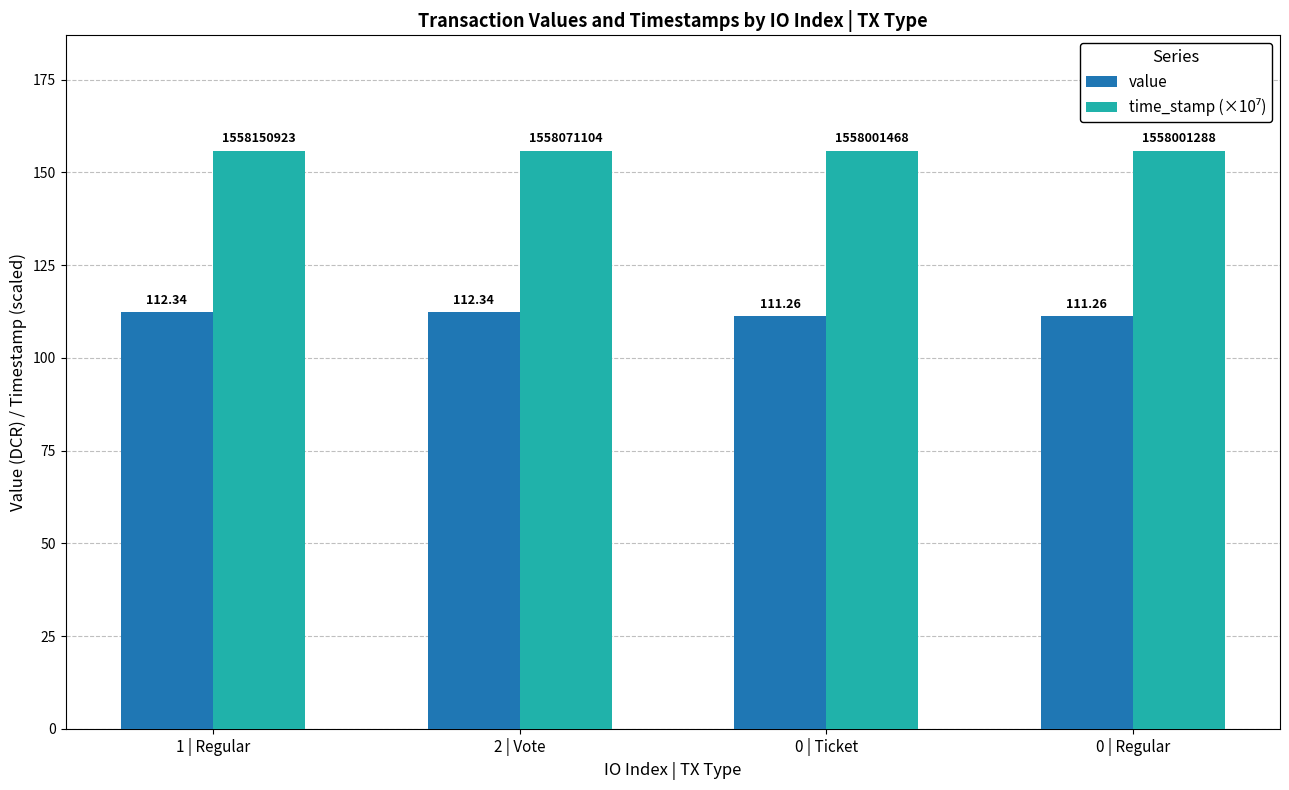

What is the label of the 1st bar from the right?

0 | Regular